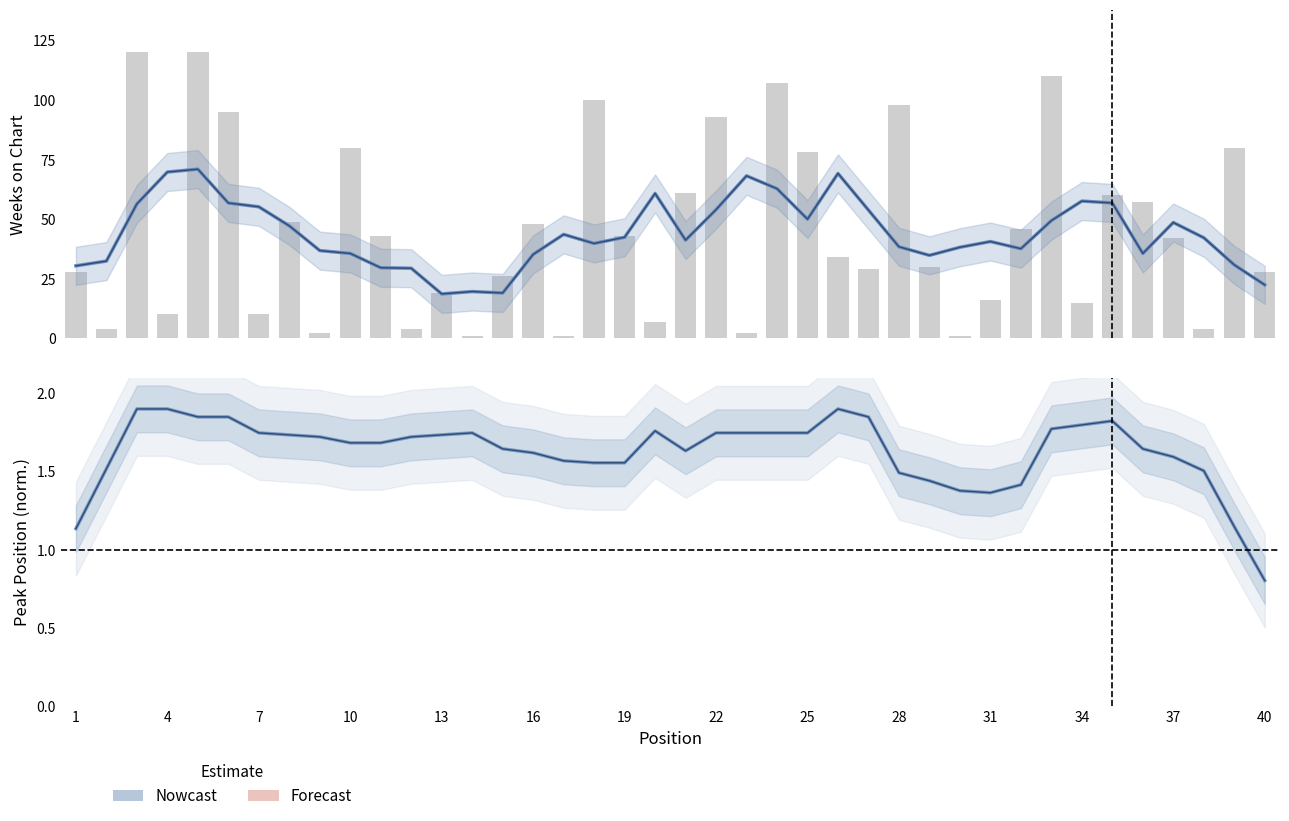

List the series in order of their overall mean, lowest first.

Peak Position (norm.), Weeks on Chart (smoothed)